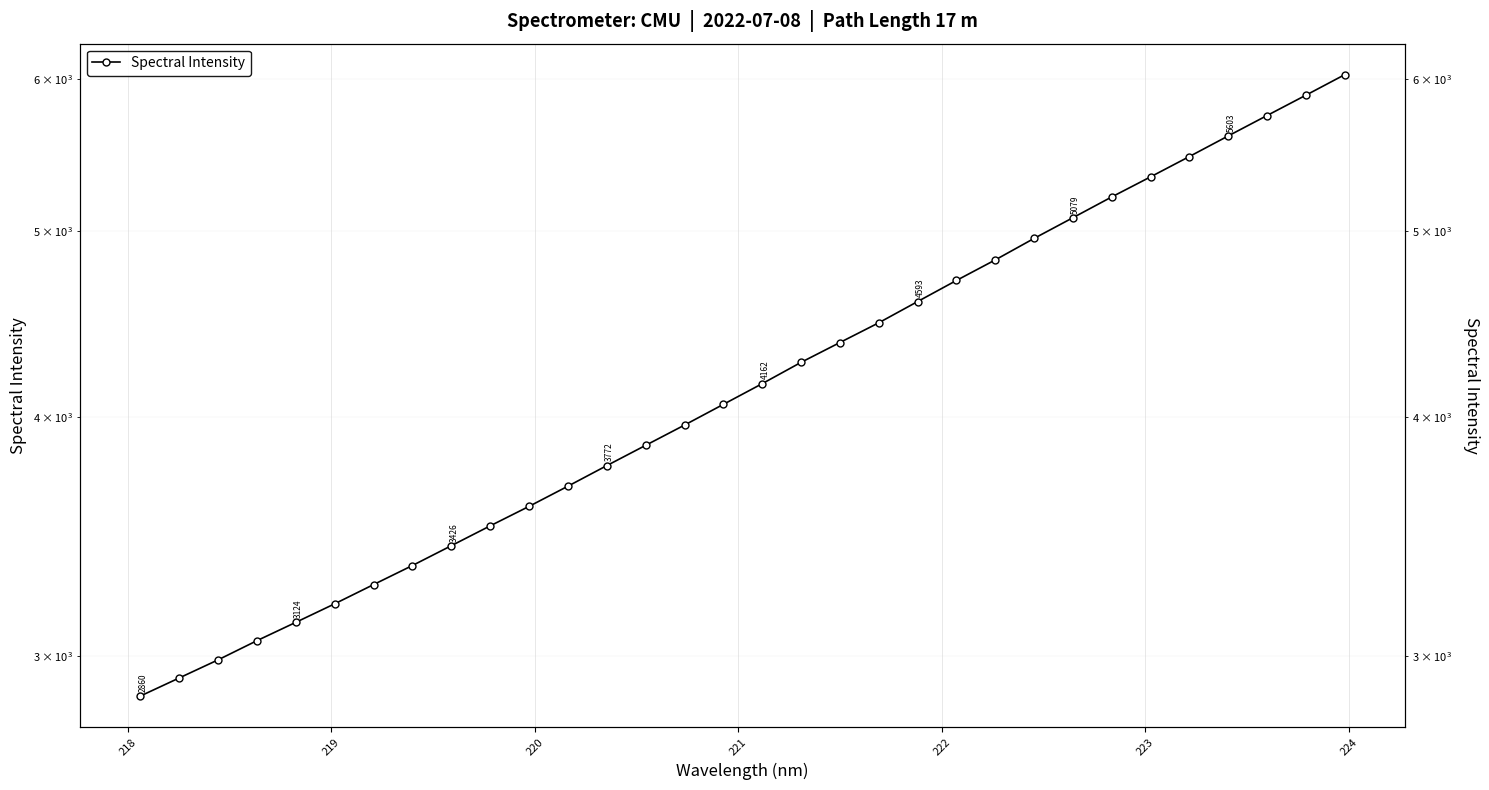

Reading right to left, extract all data points from this chart.

6030.9	5884.1	5742.3	5603.4	5466.6	5334.8	5207.7	5079.4	4954.7	4828.4	4710.7	4592.8	4477.2	4372.4	4269.5	4161.6	4059.4	3959.7	3864.6	3771.5	3679.6	3591.4	3508.4	3425.7	3345.2	3269.4	3194.8	3124.5	3056.4	2986.7	2922.4	2859.6